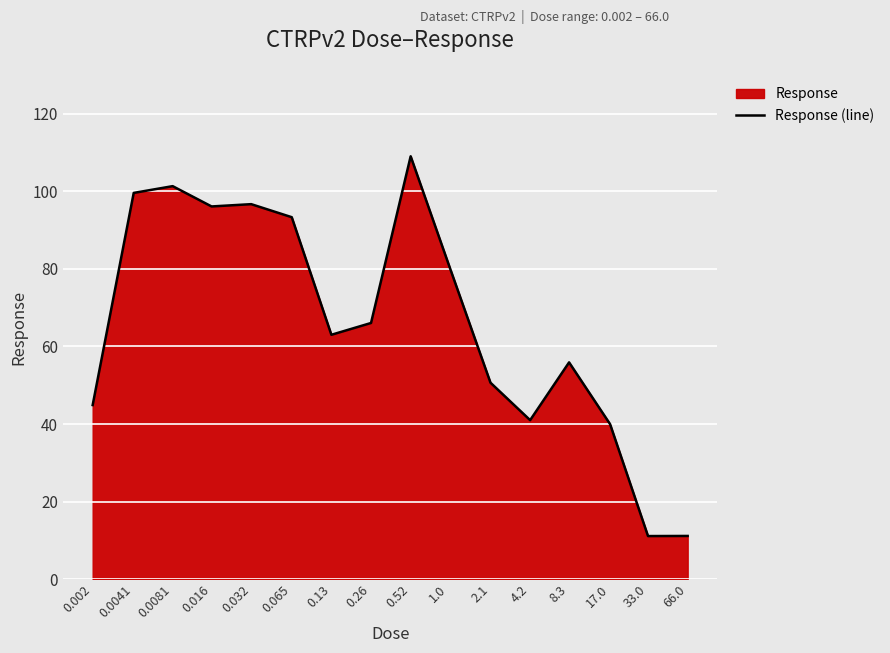

Between 0.52 and 0.002, which is larger?

0.52